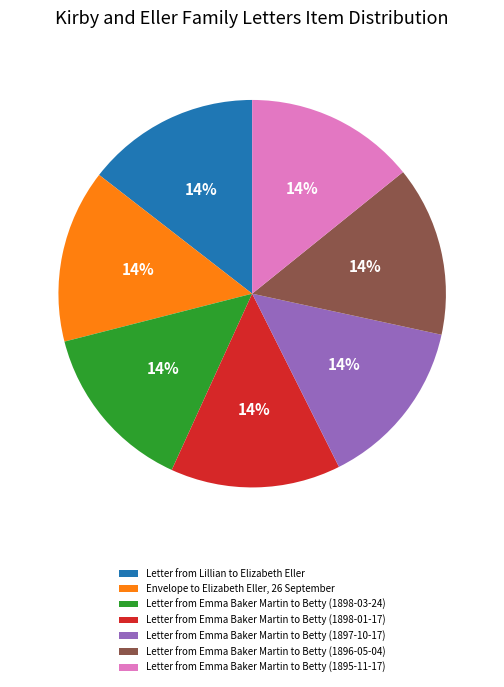

What percentage is the Letter from Emma Baker Martin to Betty (1896-05-04) slice, to the nearest percent?

14%